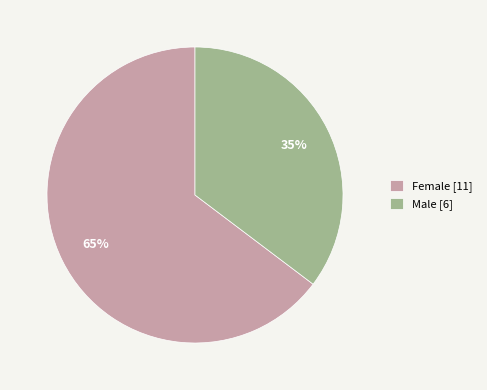

Does Male represent more than half of the total?

No